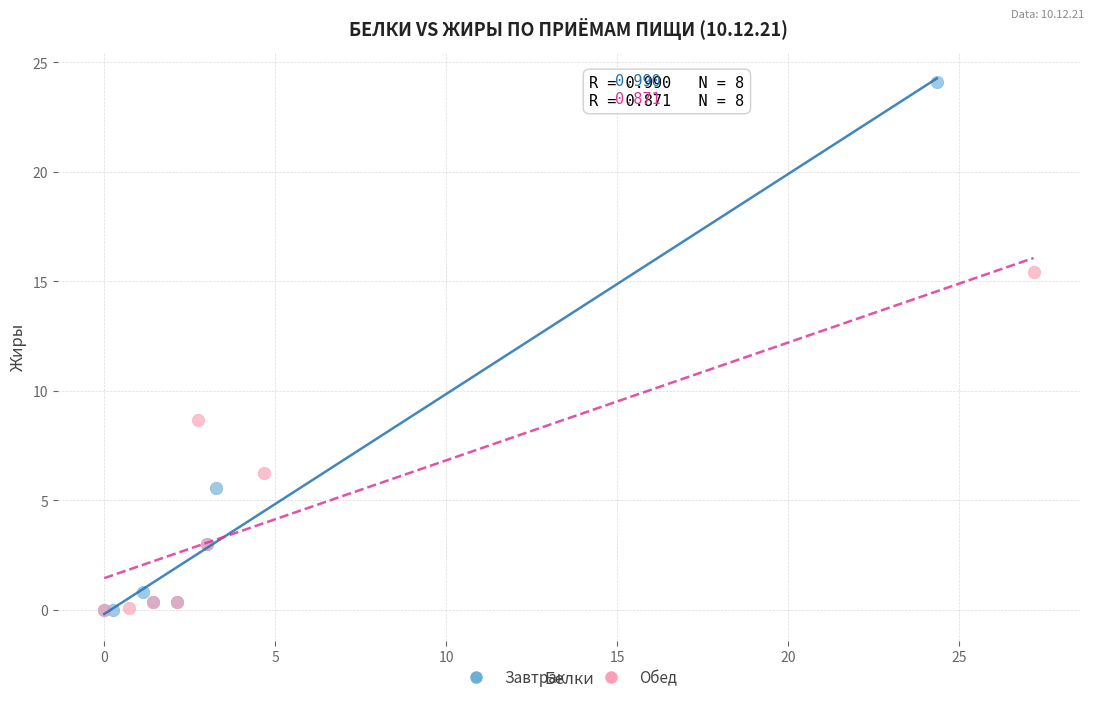

Which series has the widest spread of Y values?

Завтрак